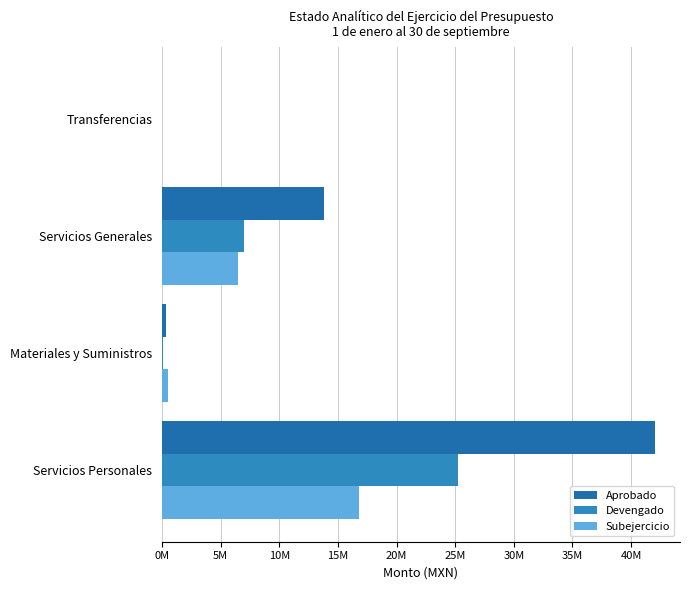

How many bars are there in total?

12